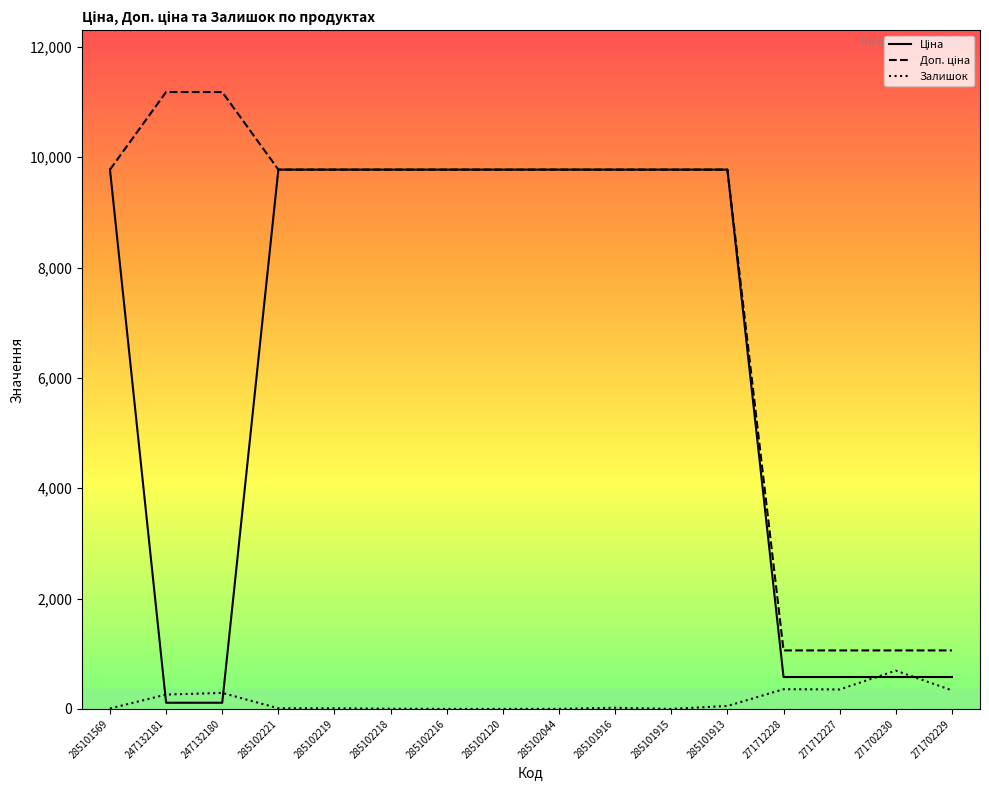

What is the total value across all series at 285101915?

19551.0